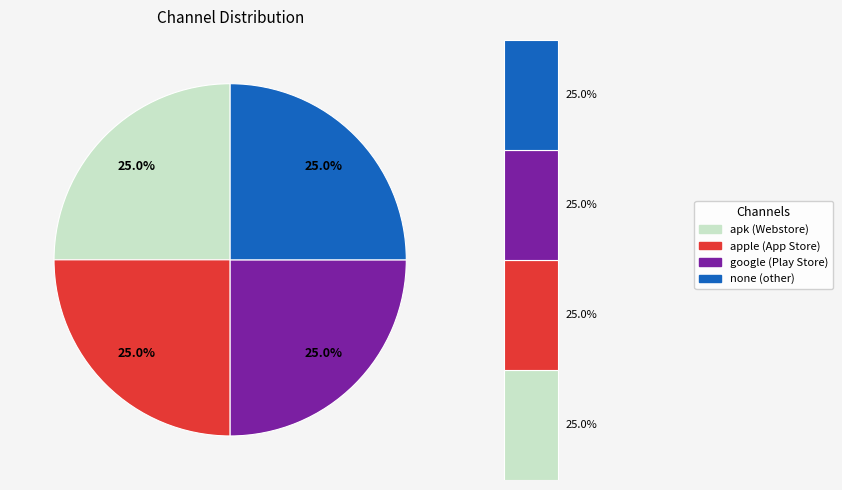

Is google the majority of the pie?

No